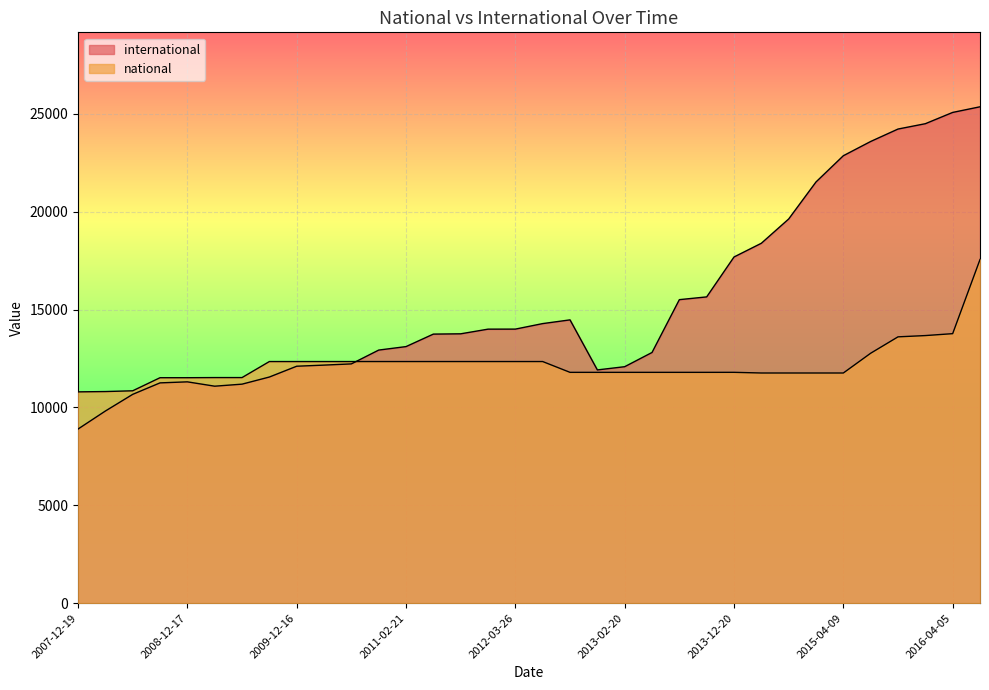

The international series shows 20385 at 2012-07-13. True or false?

False